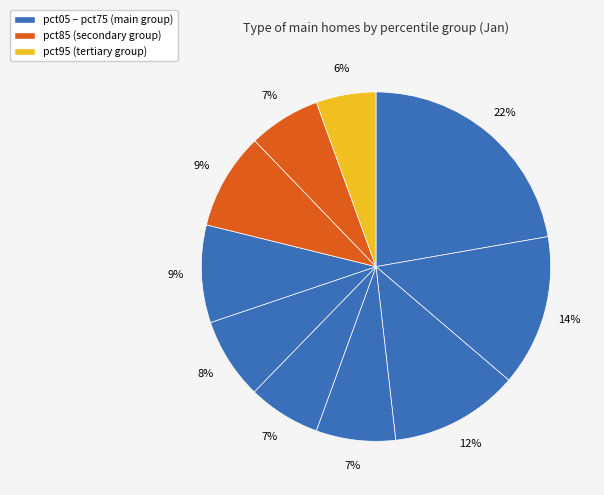

How many segments does this pie chart have?

10